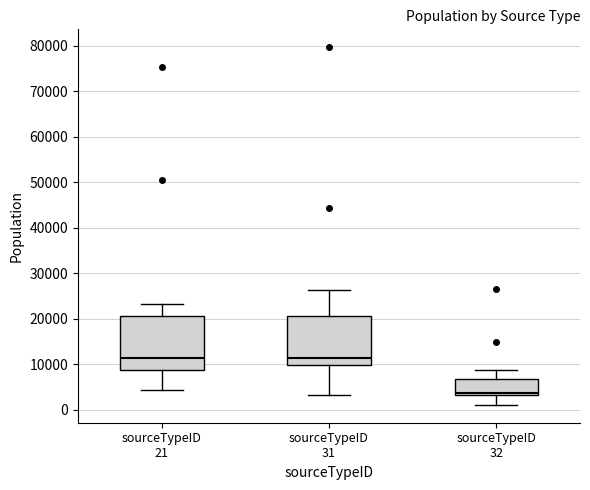

Reading left to right, read every box against the y-axis: the position of its median line, the range the box covers, and the ends of its whiskers. The values are not printed on the chart, so give them approximately, as read against the axis.

sourceTypeID 21: median 11000, box 9000 to 21000, whiskers 4000 to 23000
sourceTypeID 31: median 11000, box 10000 to 21000, whiskers 3000 to 26000
sourceTypeID 32: median 4000, box 3000 to 7000, whiskers 1000 to 9000